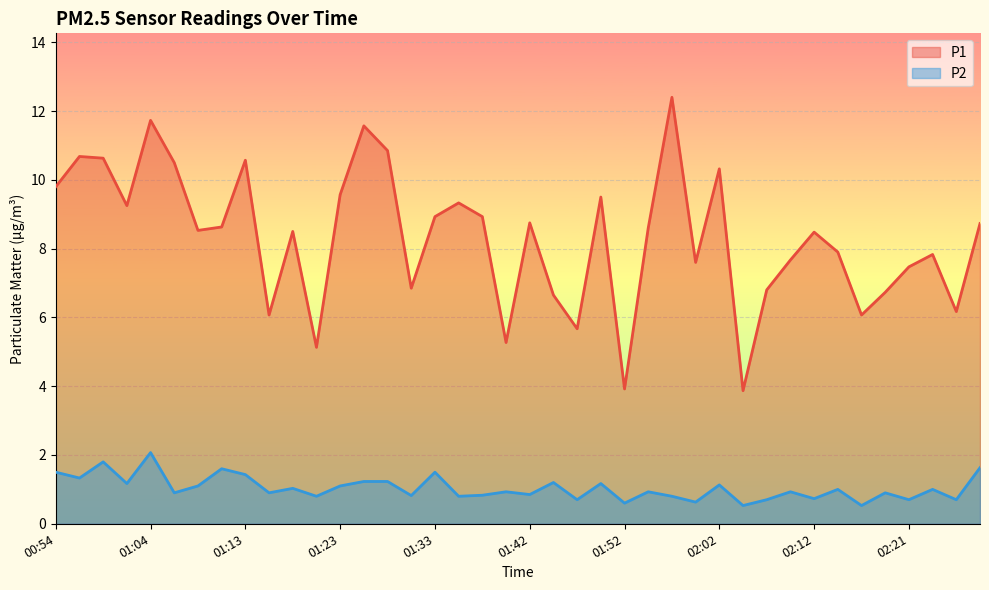

How many lines are shown in the chart?

2